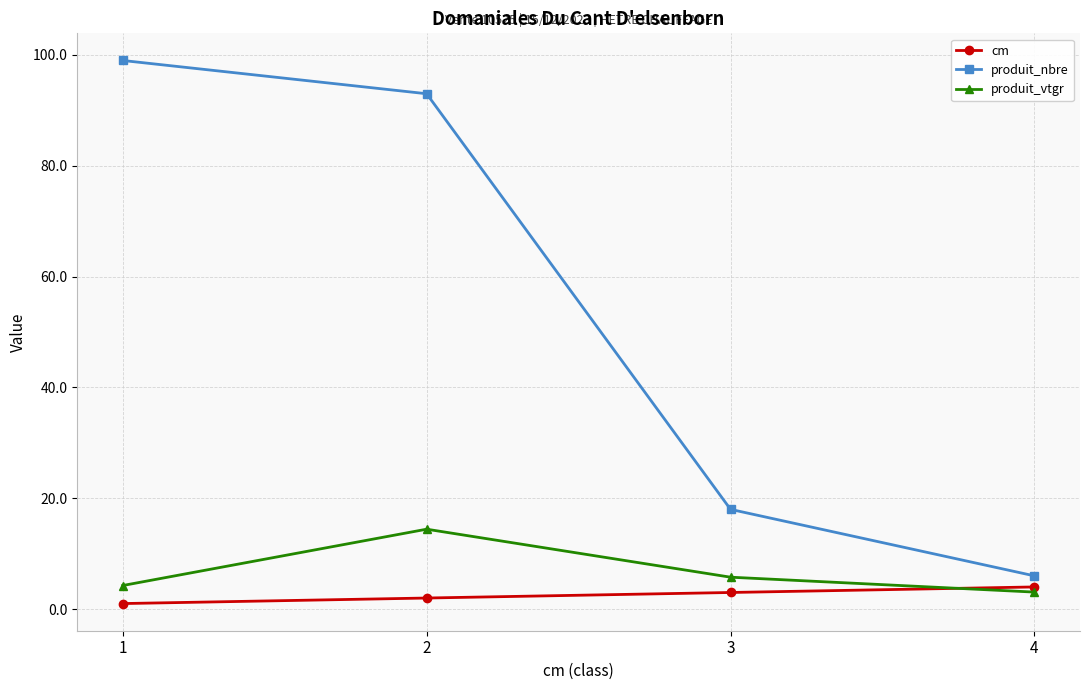

Where does the produit_vtgr series first go above 5?

2